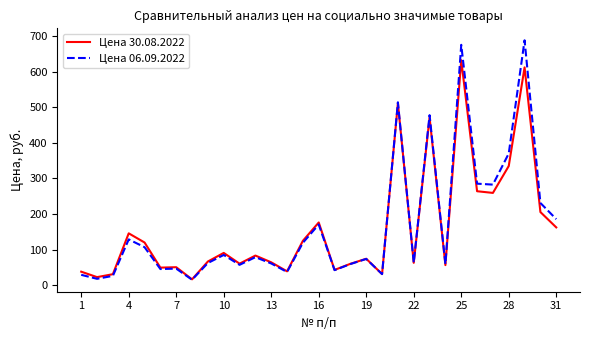

Rank the series by their maximum value, from lowest to highest.

Цена 30.08.2022, Цена 06.09.2022